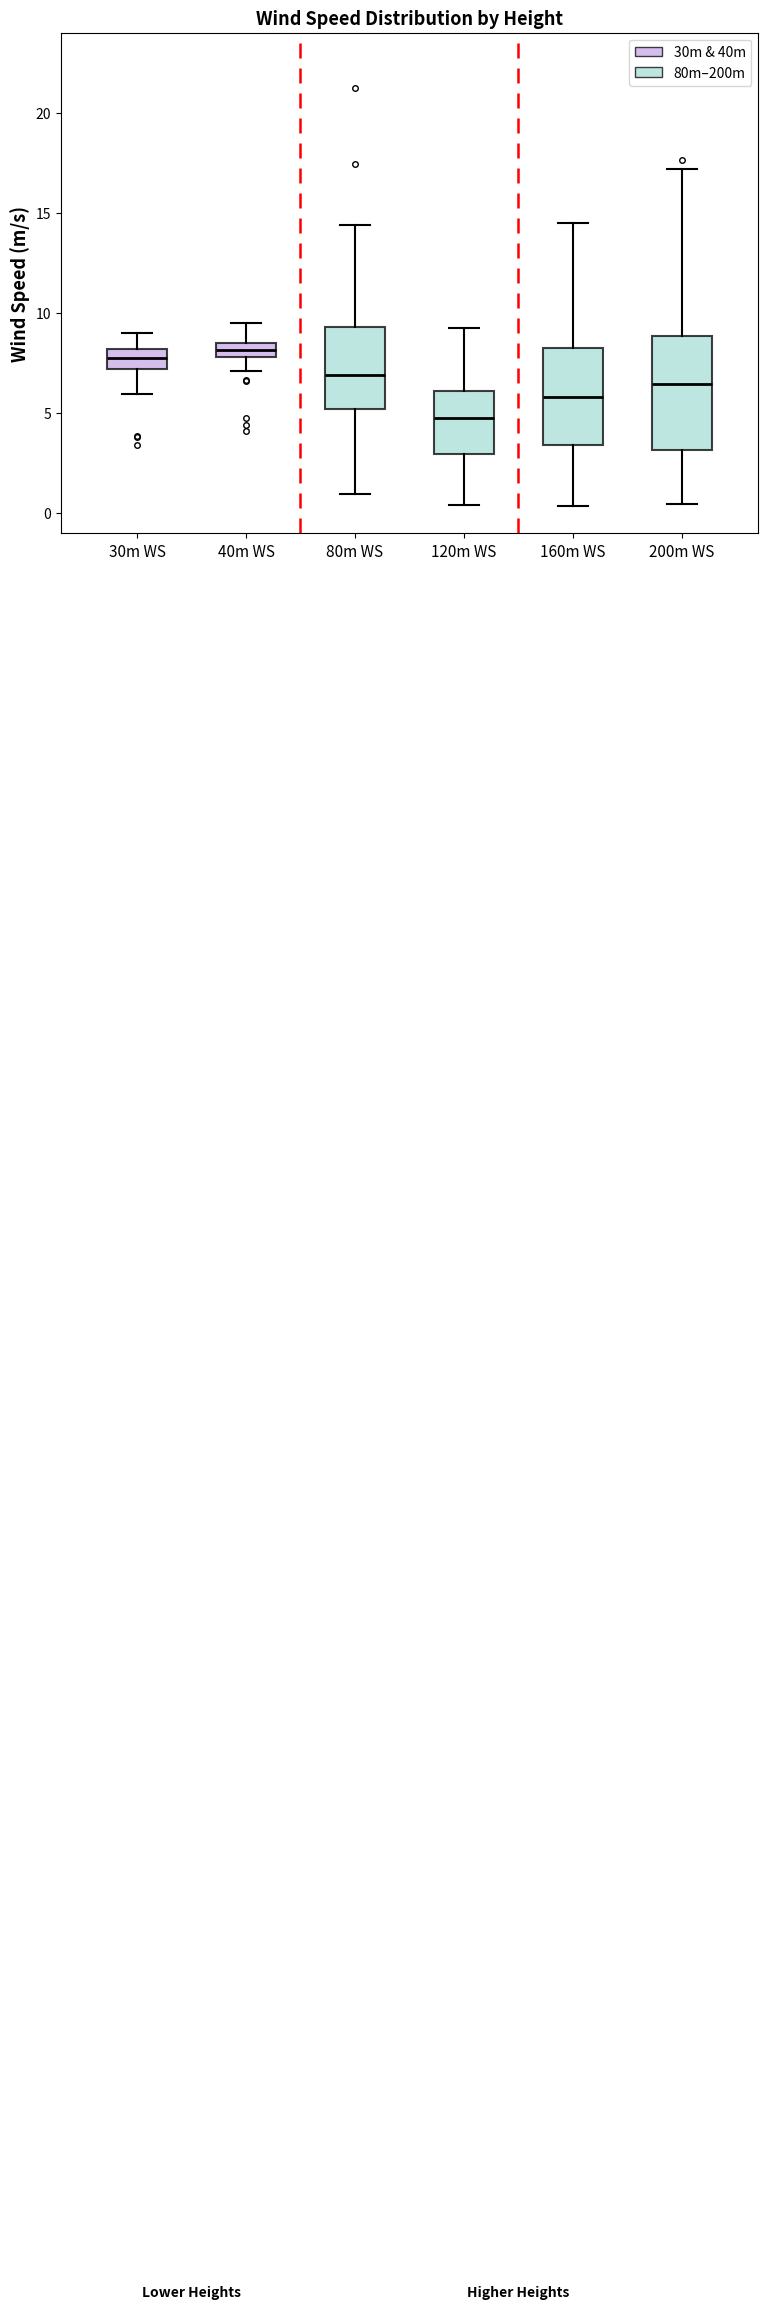

Where is the lower edge of the box for 30m WS on the y-axis? The values are not printed on the chart, so give them approximately, as read against the axis.

7.0